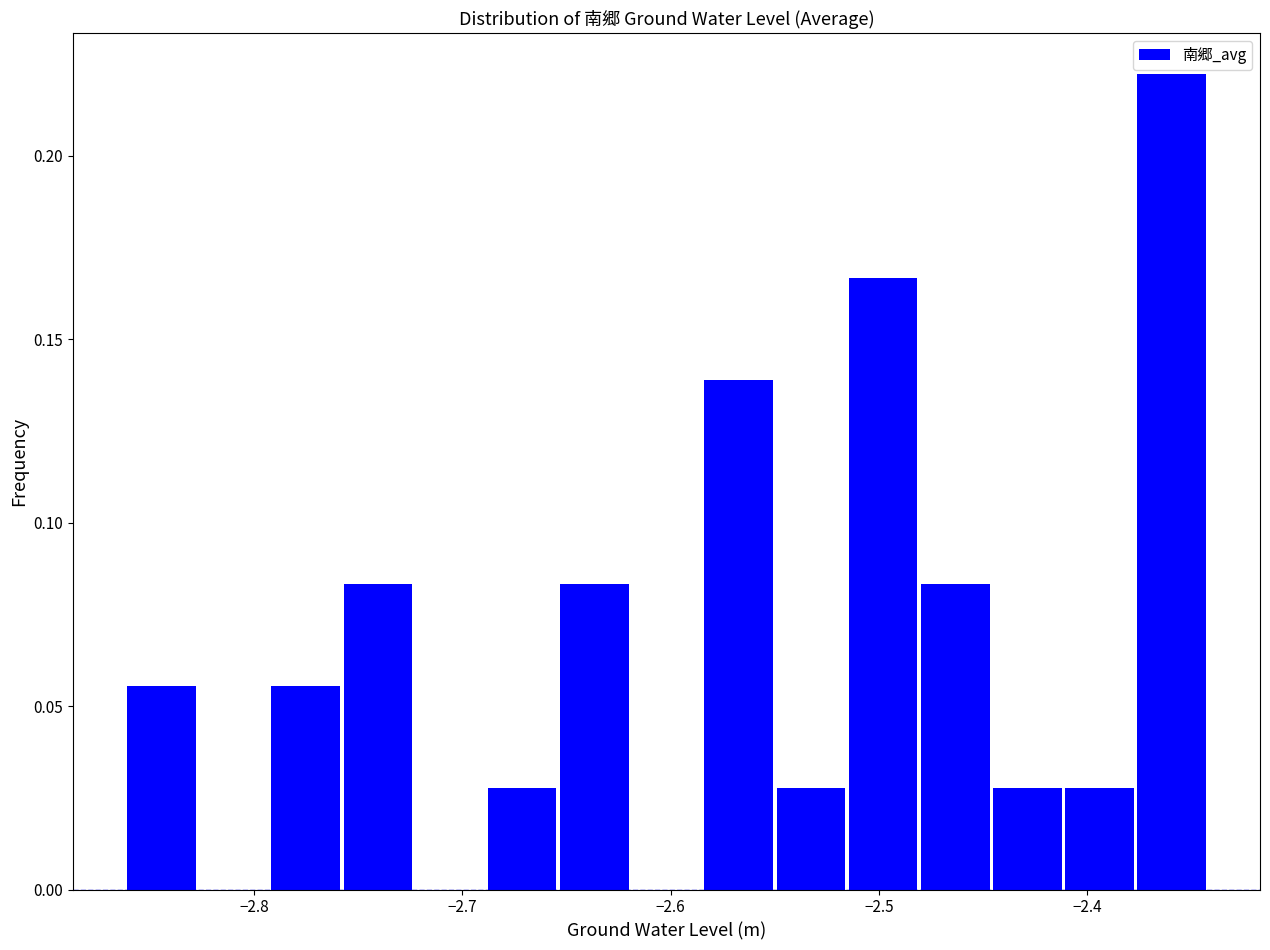

Read against the x-axis, roughly where is the centre of the tallest bar?

-2.36